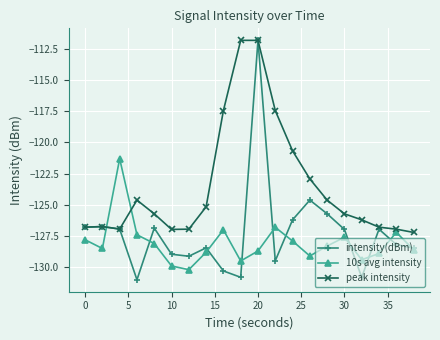

Which series has the widest spread of values?

intensity(dBm)